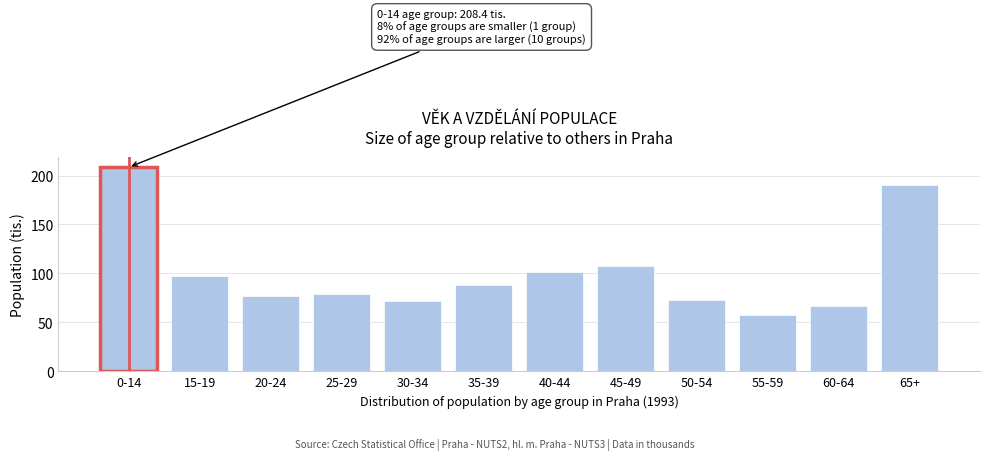

Reading left to right, extract all data points from this chart.

0-14=208.4	15-19=97.1	20-24=77.3	25-29=79.0	30-34=71.6	35-39=87.7	40-44=101.0	45-49=107.3	50-54=72.6	55-59=57.3	60-64=67.1	65+=190.8